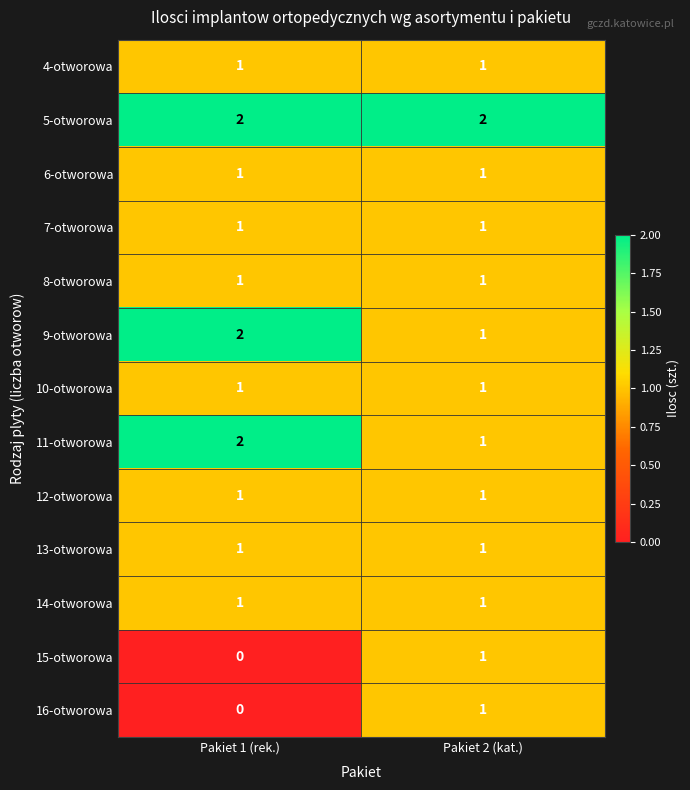

Which series has the largest total across all categories?

5-otworowa